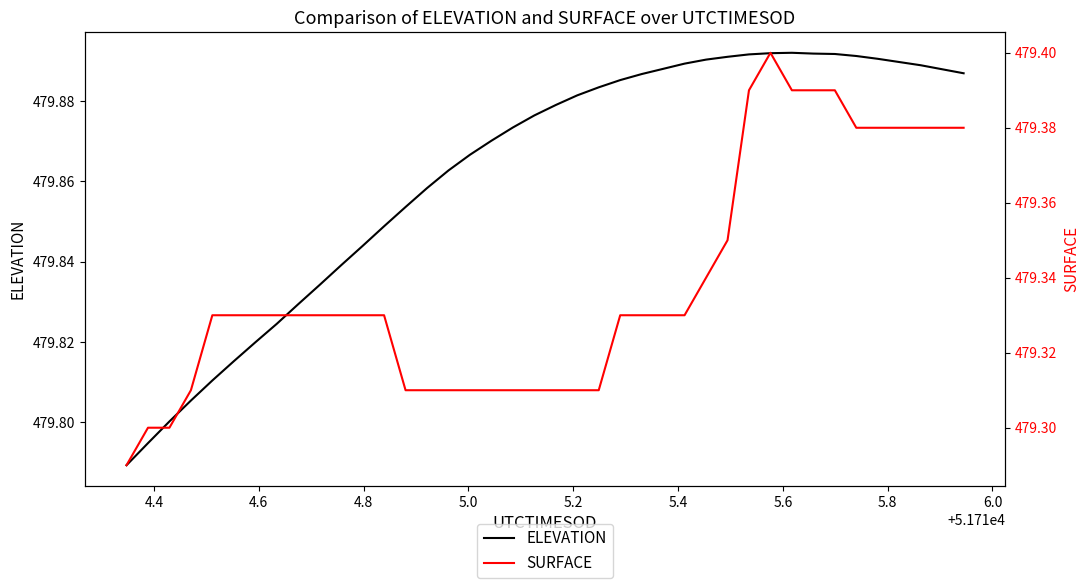

Is it true that ELEVATION equals 479.8 at 4.4?

True